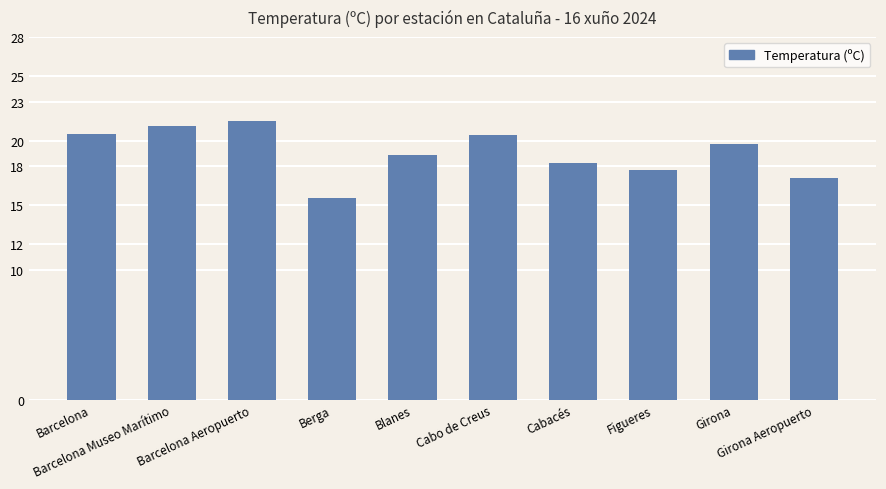

What position from the left is Barcelona Museo Marítimo?

2